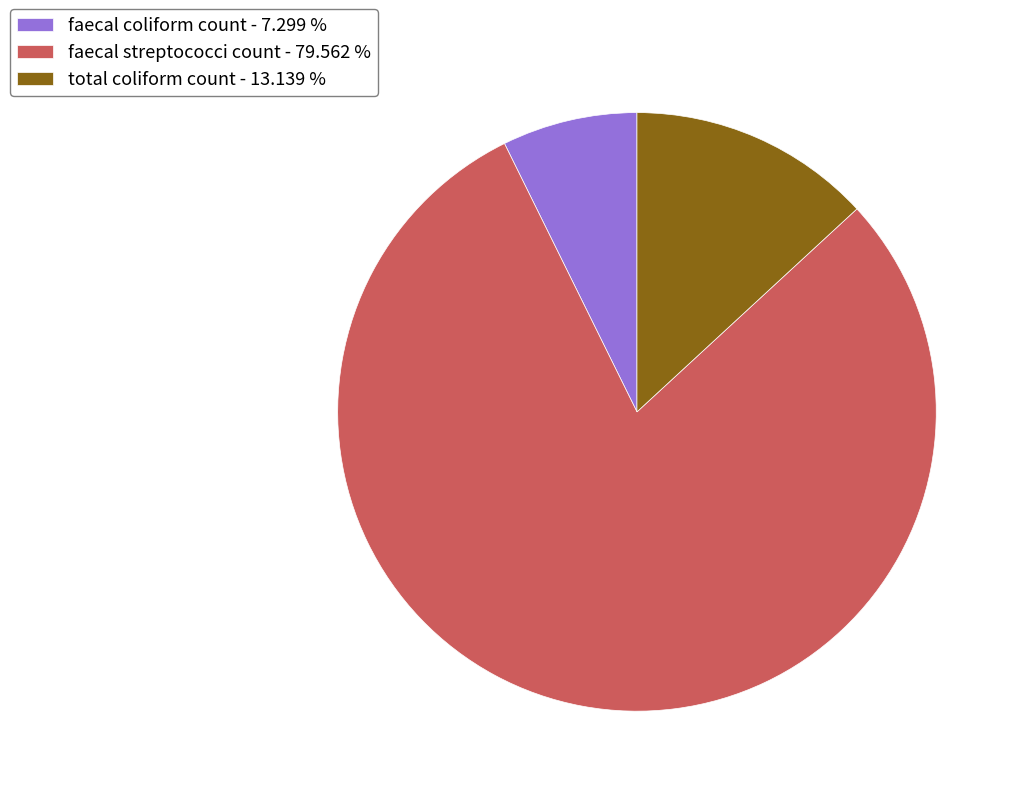

Which slice represents more than half of the pie?

faecal streptococci count